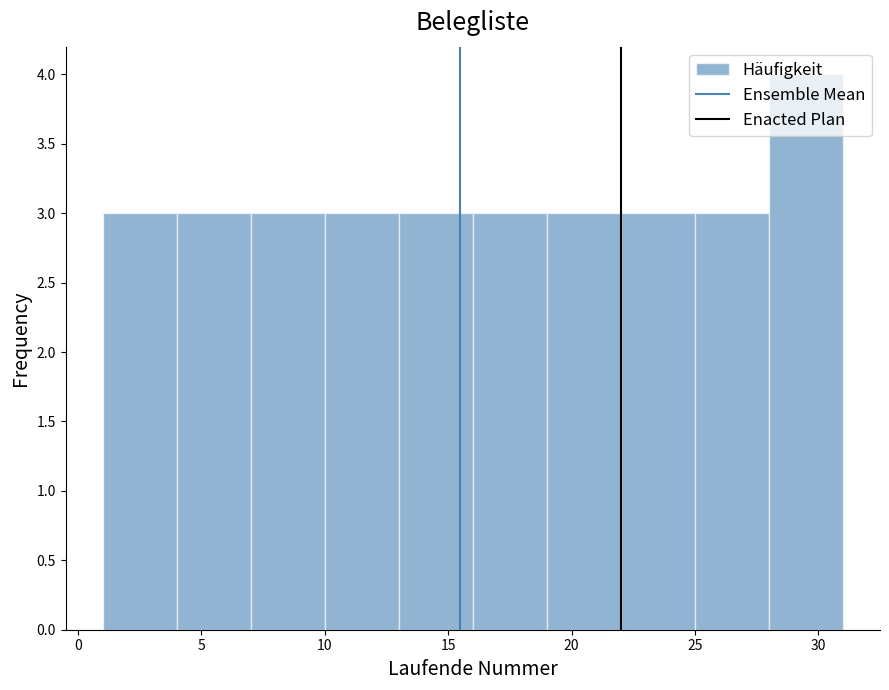

Reading left to right, transcribe this chart: for each bar, give the range it covers on the x-axis and its height. The values are not printed on the chart, so give them approximately, as read against the axis.

1 to 4: 3
4 to 7: 3
7 to 10: 3
10 to 13: 3
13 to 16: 3
16 to 19: 3
19 to 22: 3
22 to 25: 3
25 to 28: 3
28 to 31: 4